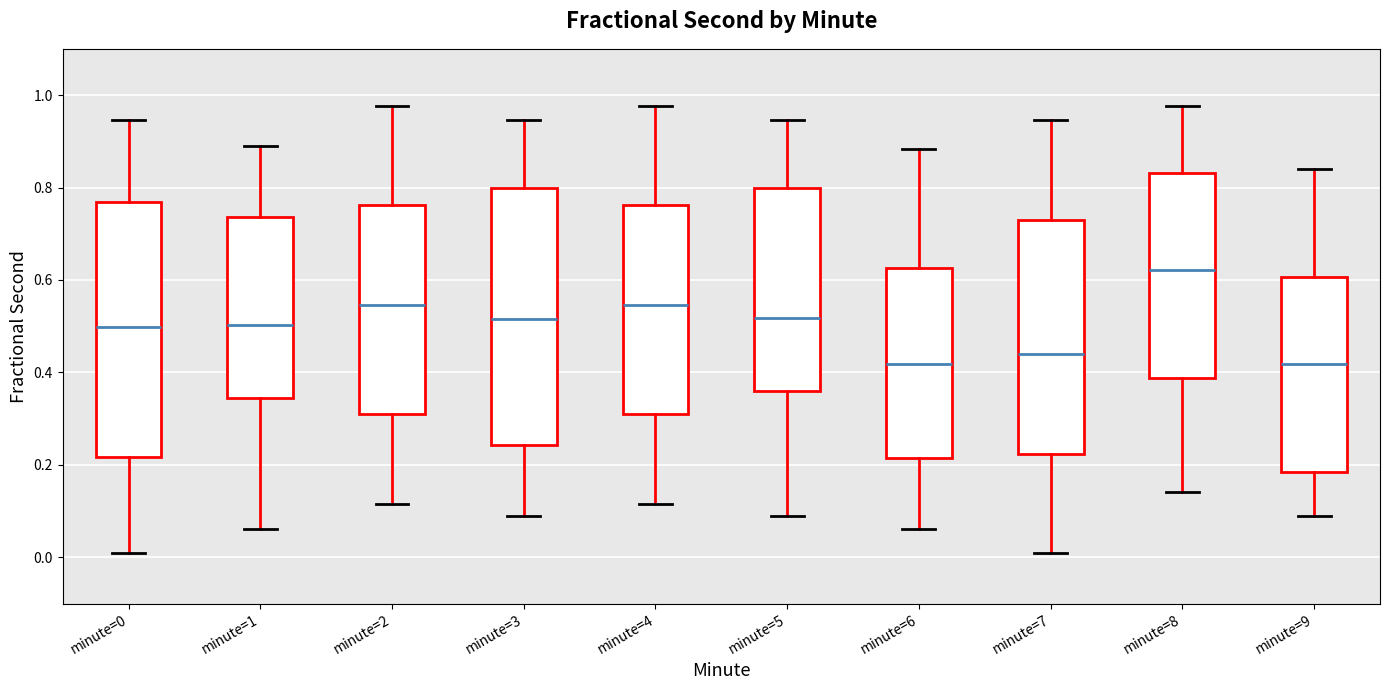

Which box's median line is the highest?

minute=8